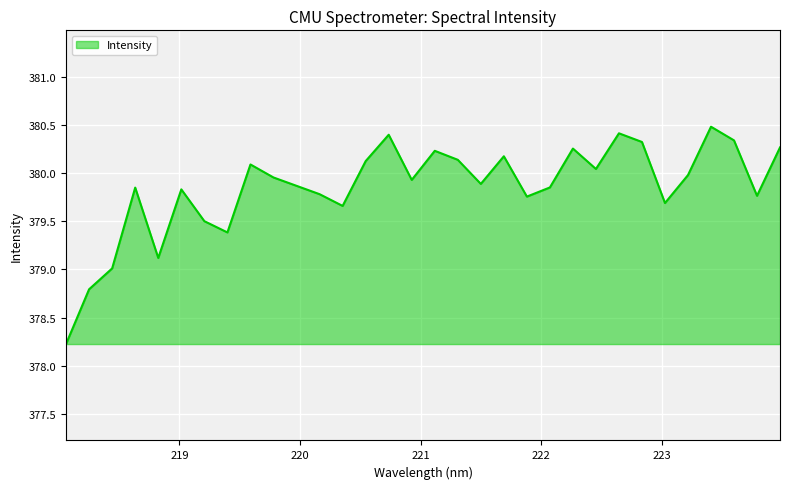

How many lines are shown in the chart?

1